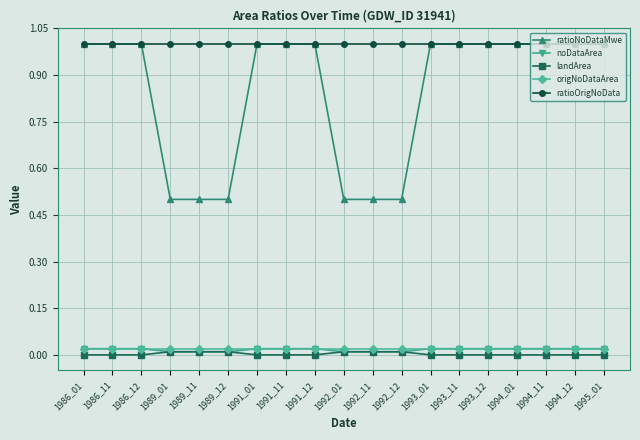

Which series has the largest range (max minus min)?

ratioNoDataMwe